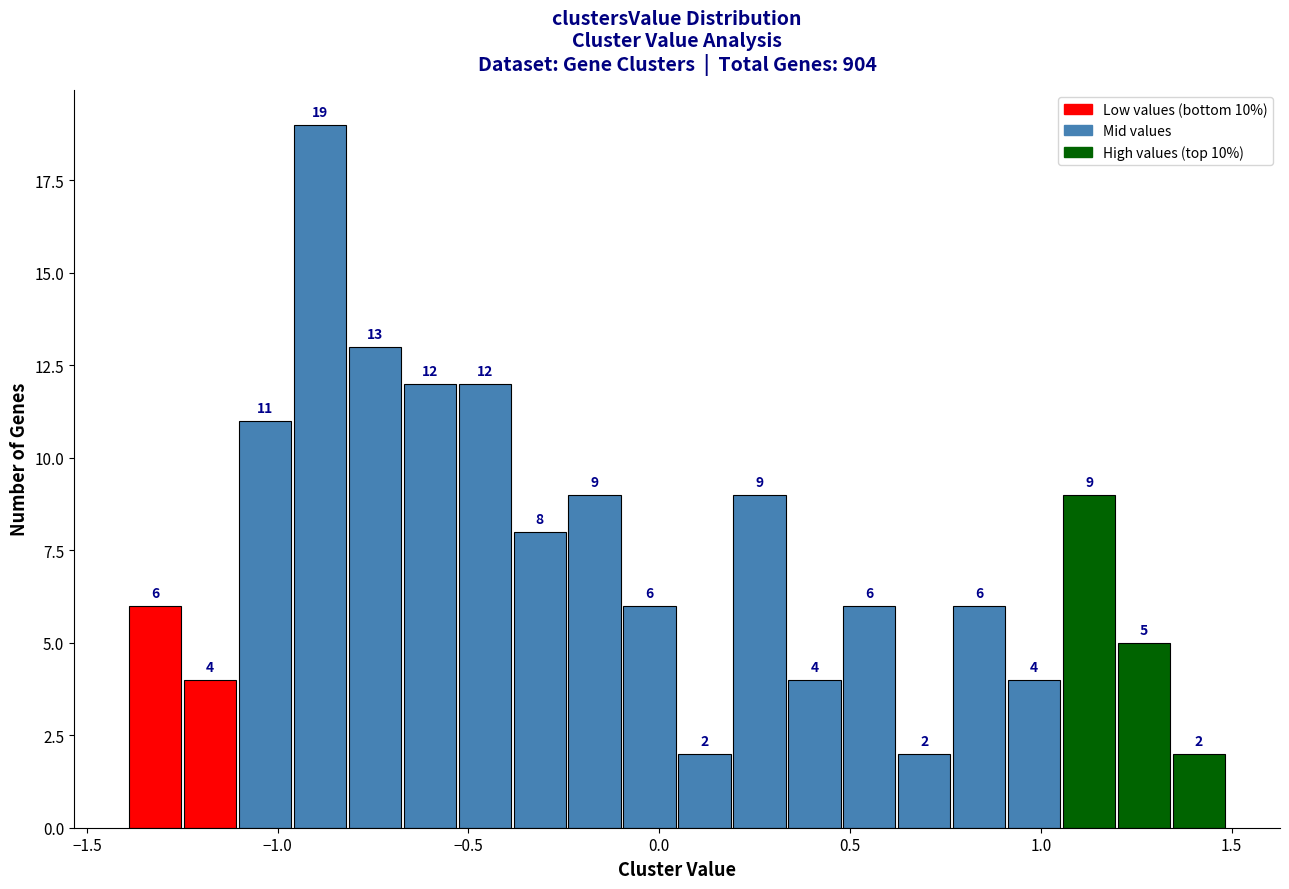

Read against the x-axis, roughly where is the centre of the tallest bar?

-0.90